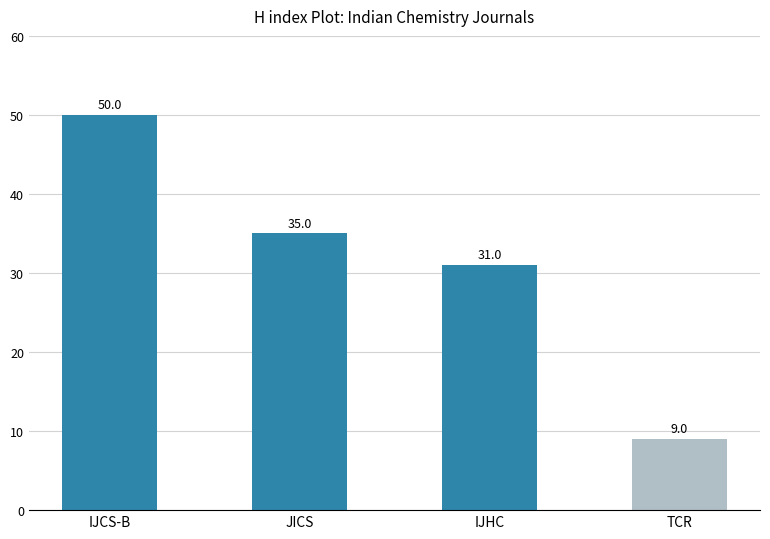

The value at TCR is 9. True or false?

True